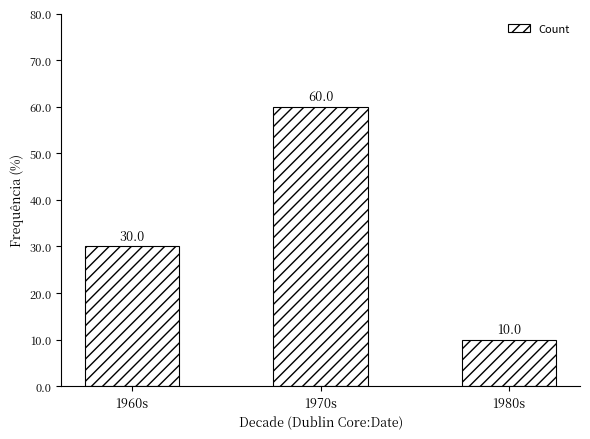

List the labels in order of value, smallest first.

1980s, 1960s, 1970s